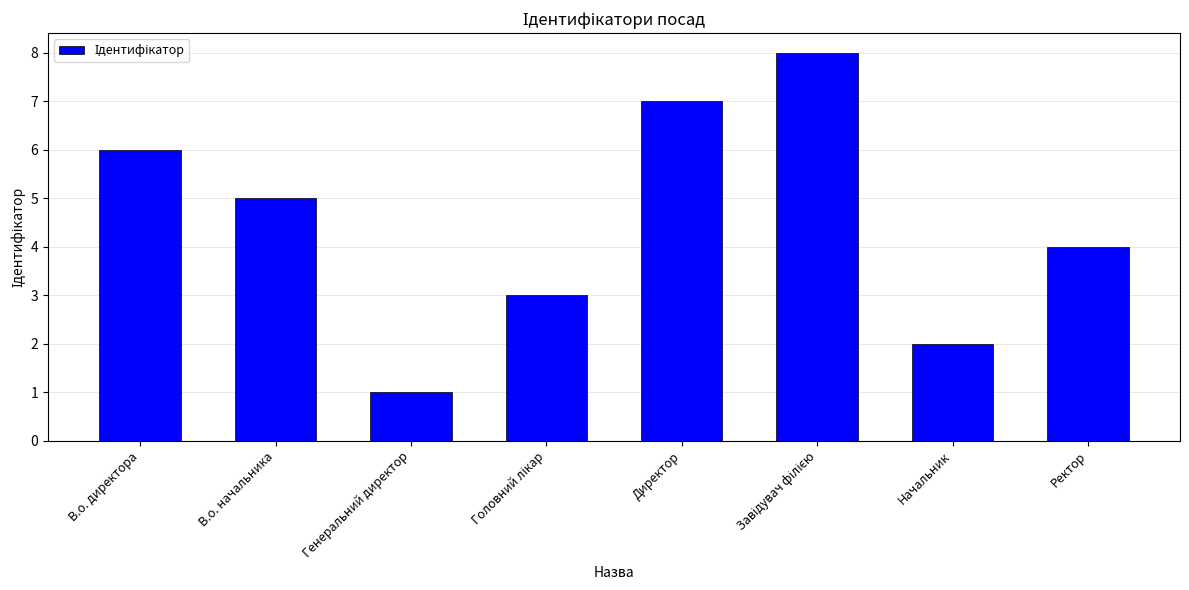

What position from the left is Начальник?

7